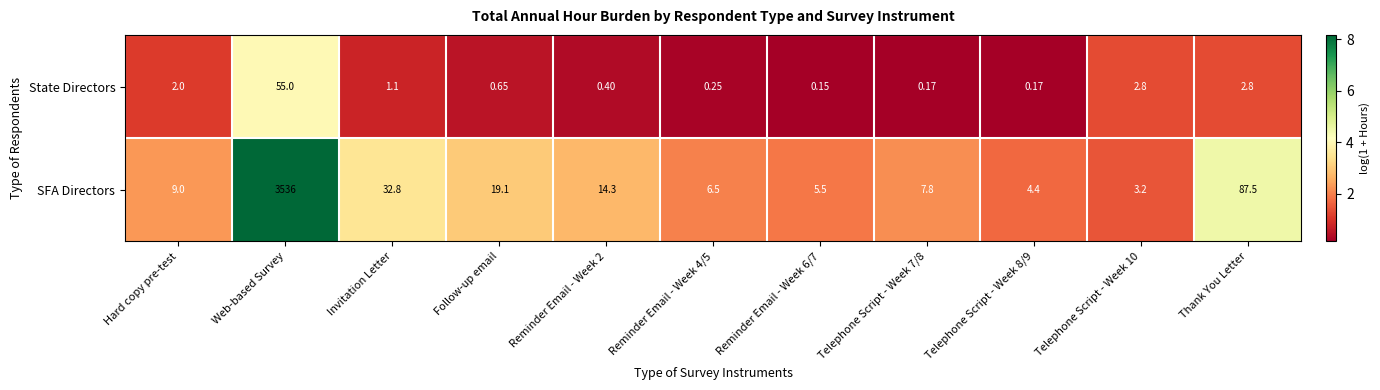

Between Web-based Survey and Invitation Letter, which series saw the biggest shift?

SFA Directors